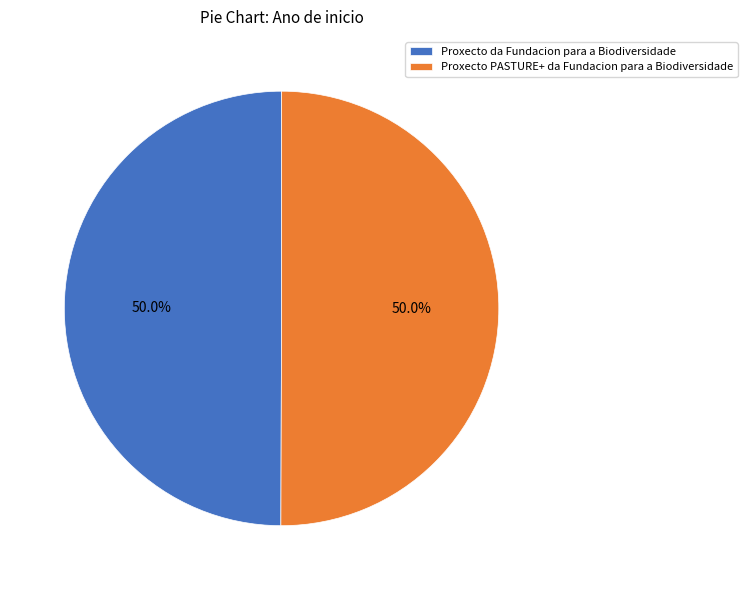

Do Proxecto PASTURE+ da Fundacion para a Biodiversidade and Proxecto da Fundacion para a Biodiversidade together represent more than half of the pie?

Yes